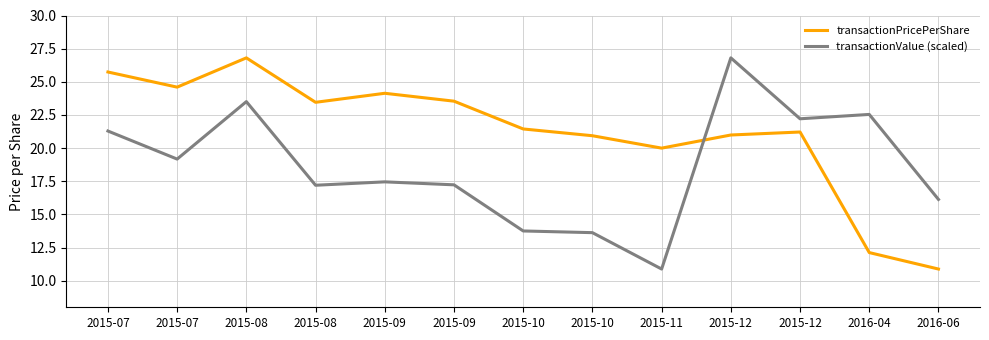

How many lines are shown in the chart?

2